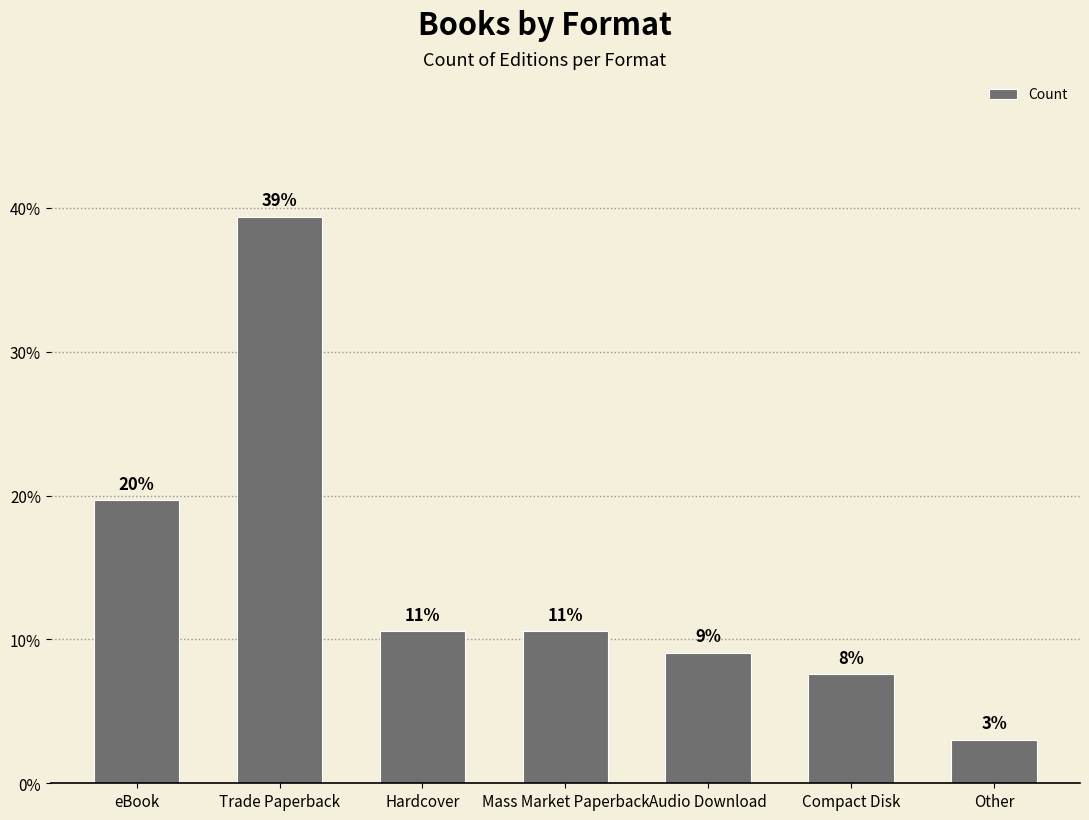

How many bars are there in total?

7